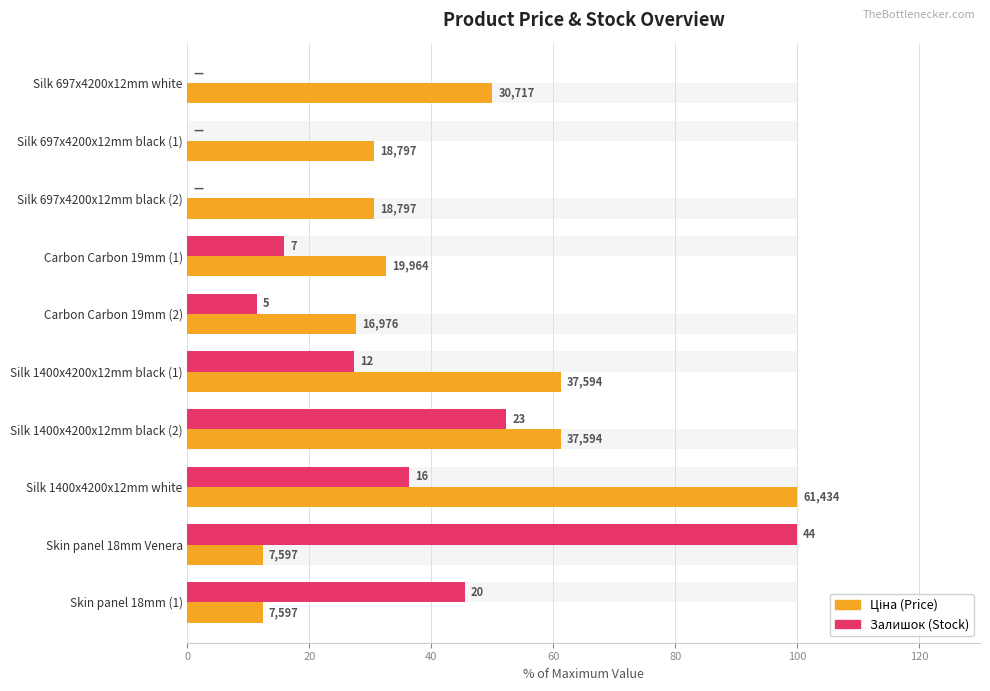

Rank the series by their average value, from lowest to highest.

Залишок (Stock), Ціна (Price)